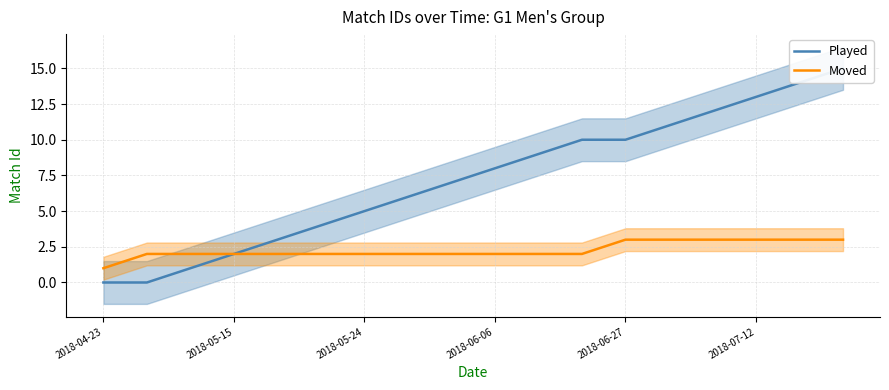

What are all the series names shown in the legend?

Played, Moved